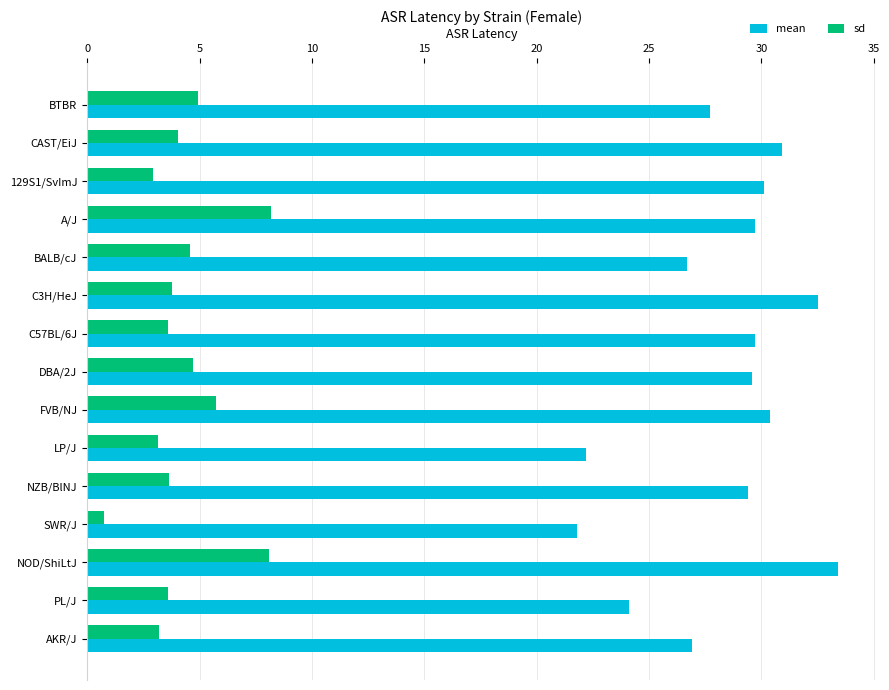

What is the highest value of the mean series?

33.4